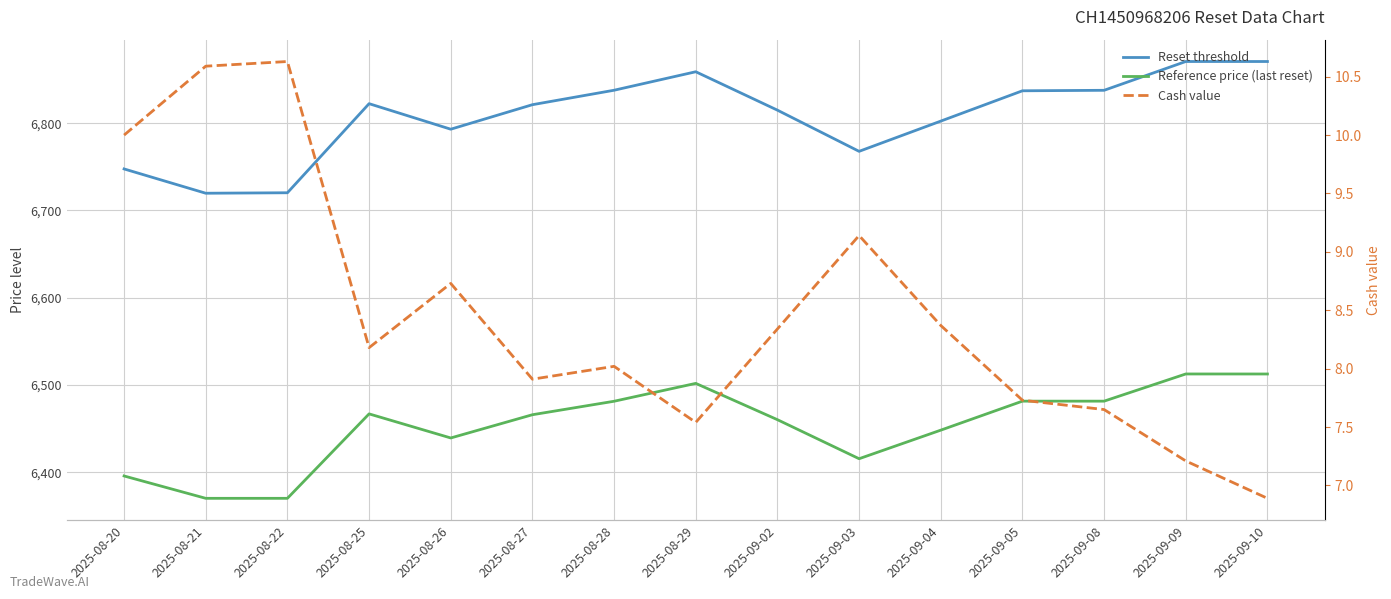

Does the chart have visible grid lines?

Yes